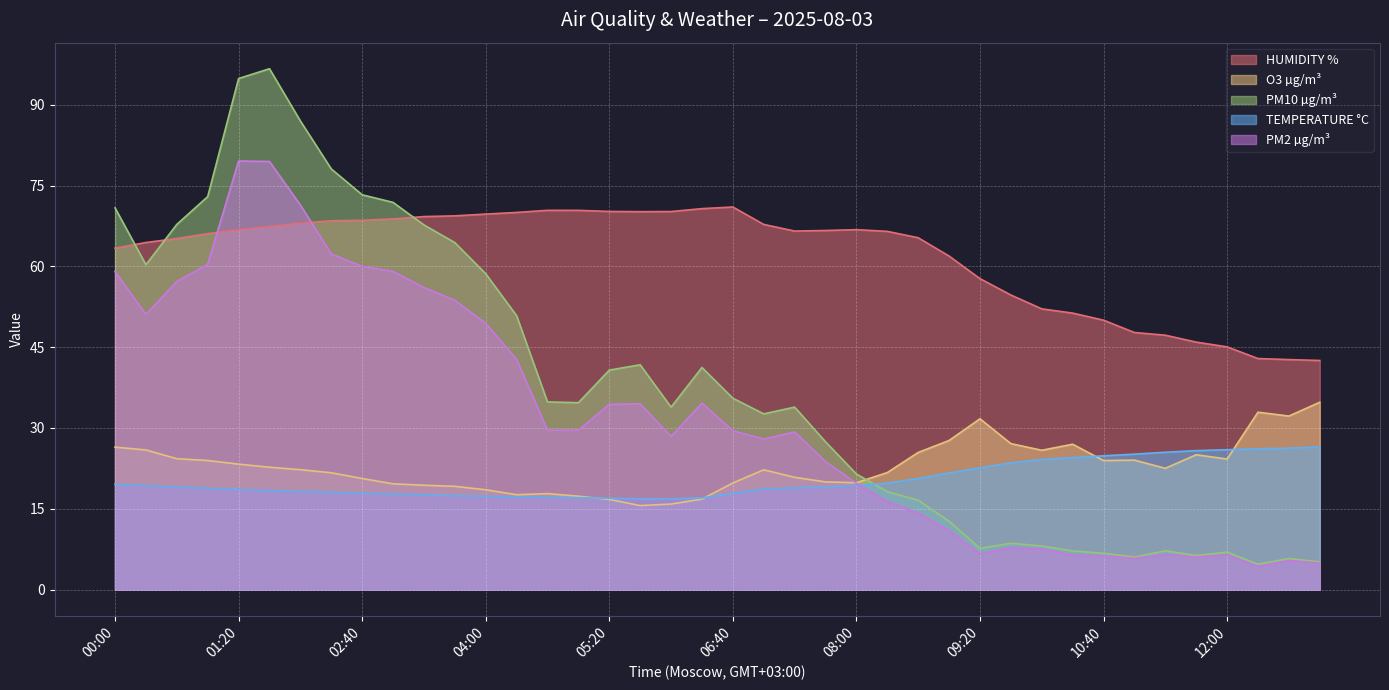

True or false: HUMIDITY % and O3 µg/m³ intersect in this chart.

False